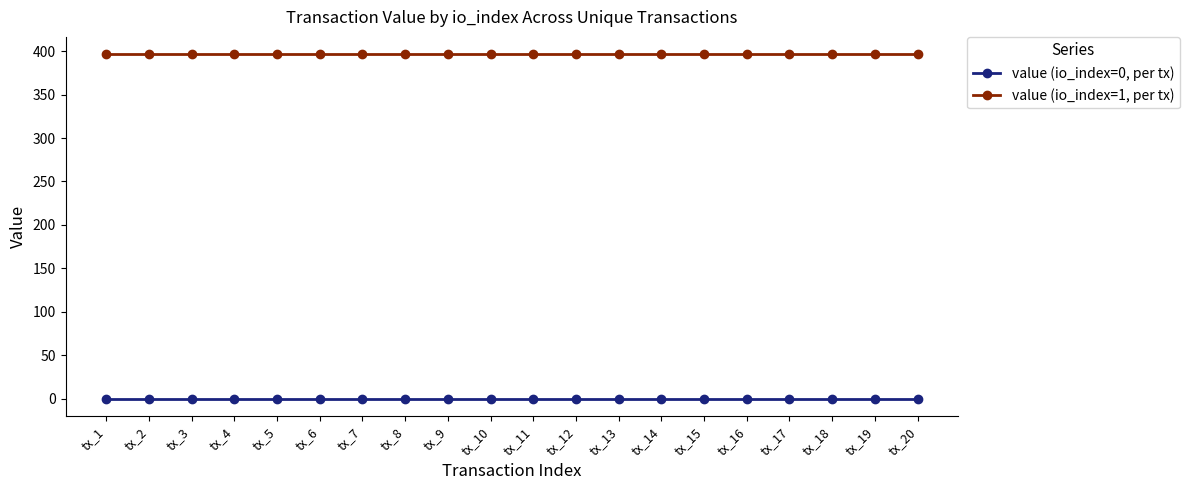

Is it true that value (io_index=1, per tx) equals 396.6 at tx_9?

True